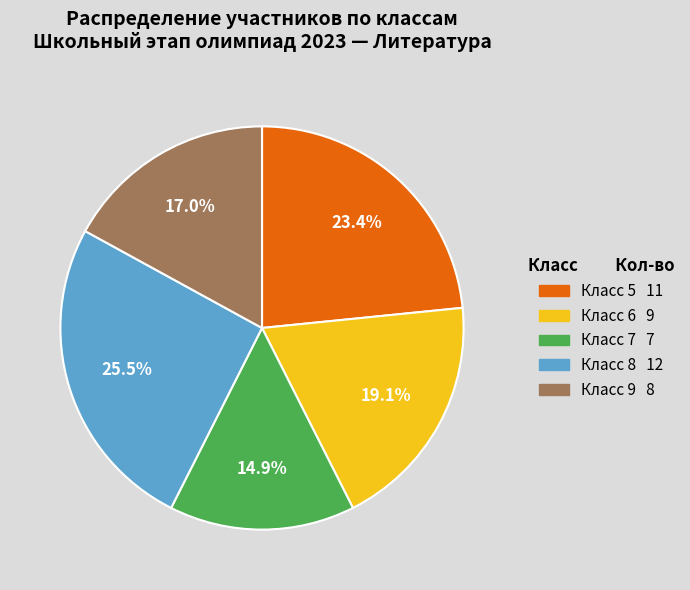

Is there any slice that represents more than half of the pie?

No